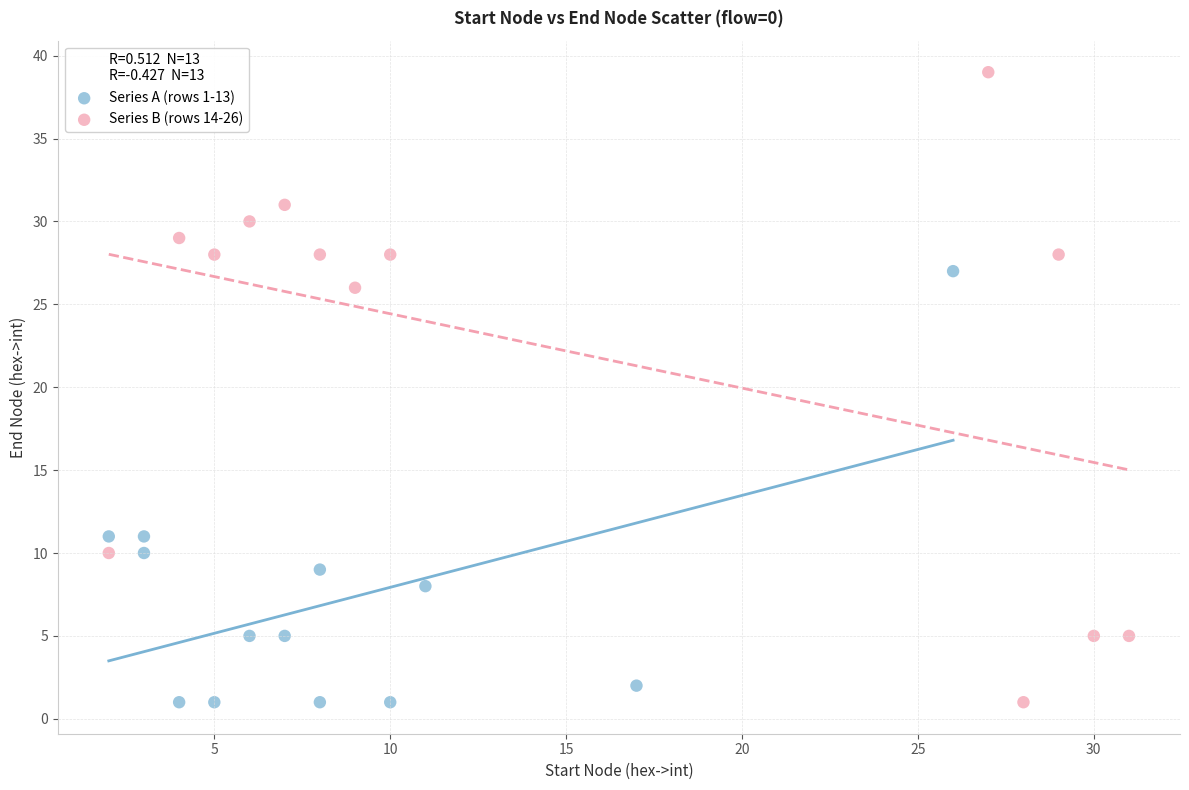

Which series reaches the maximum Y coordinate?

Series B (rows 14-26)